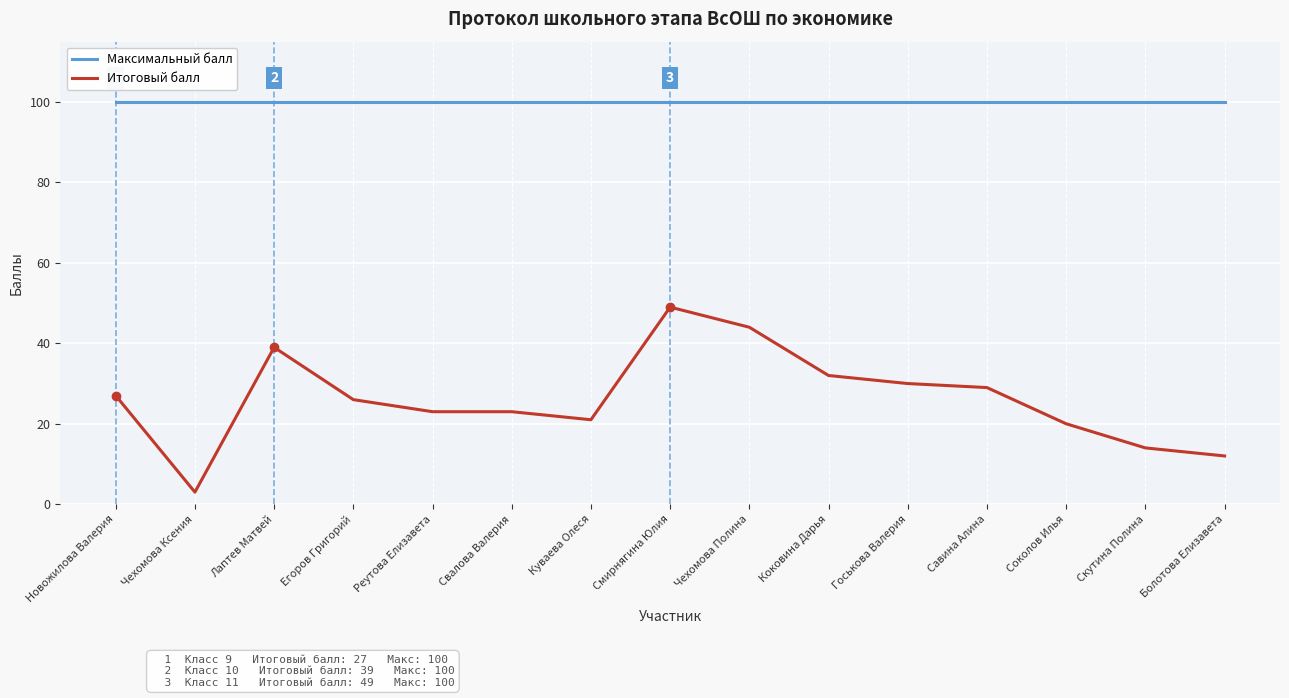

Reading left to right, list all the values displayed in this chart.

Максимальный балл: 100	100	100	100	100	100	100	100	100	100	100	100	100	100	100
Итоговый балл: 27	3	39	26	23	23	21	49	44	32	30	29	20	14	12